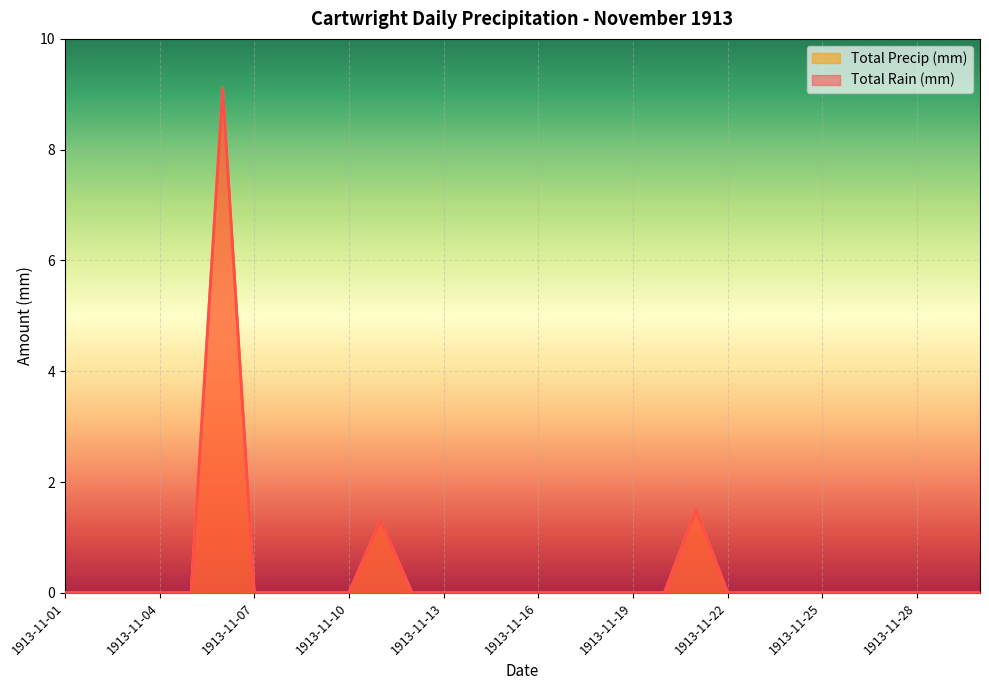

Rank the series by their maximum value, from highest to lowest.

Total Rain (mm), Total Precip (mm)